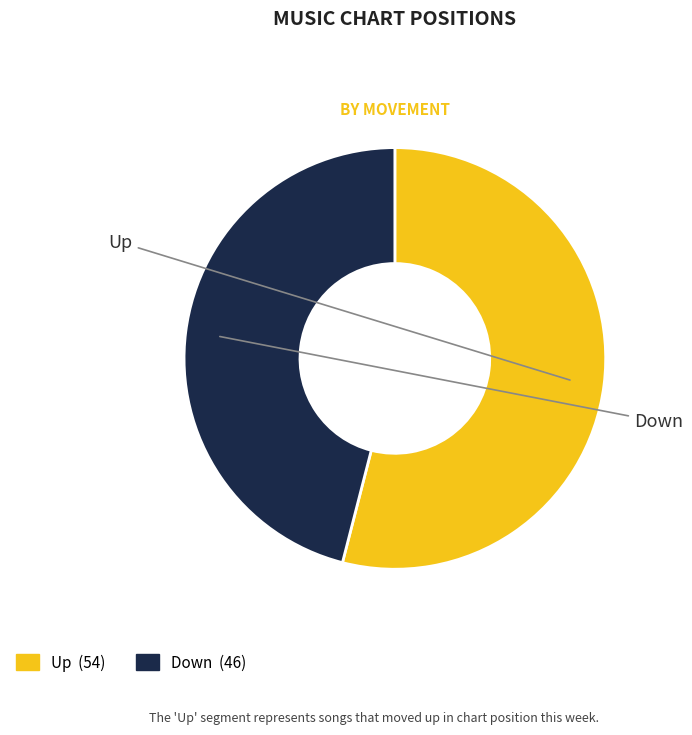

True or false: Down accounts for 46% of the total.

True